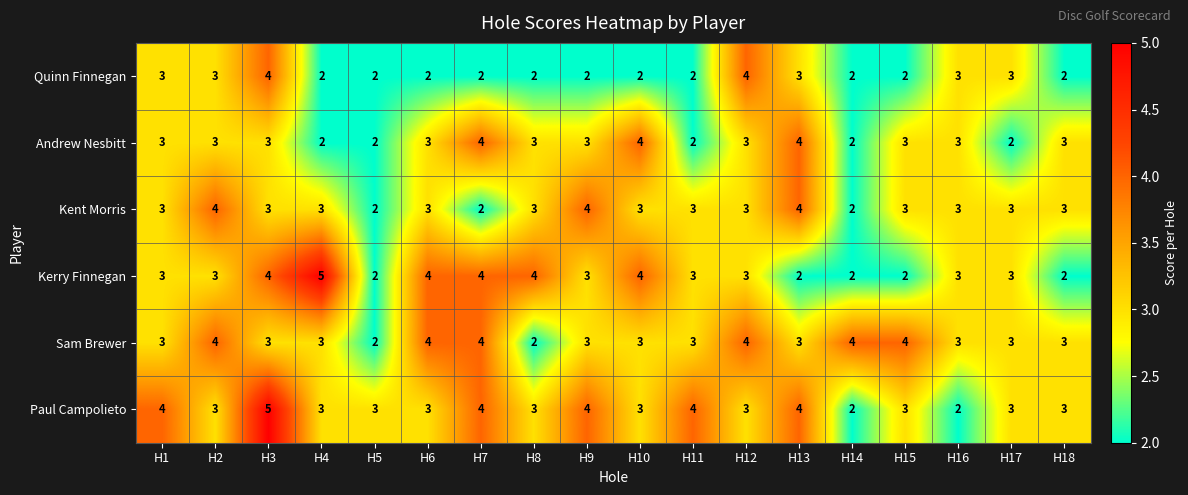

What is the maximum value shown in the chart?

5